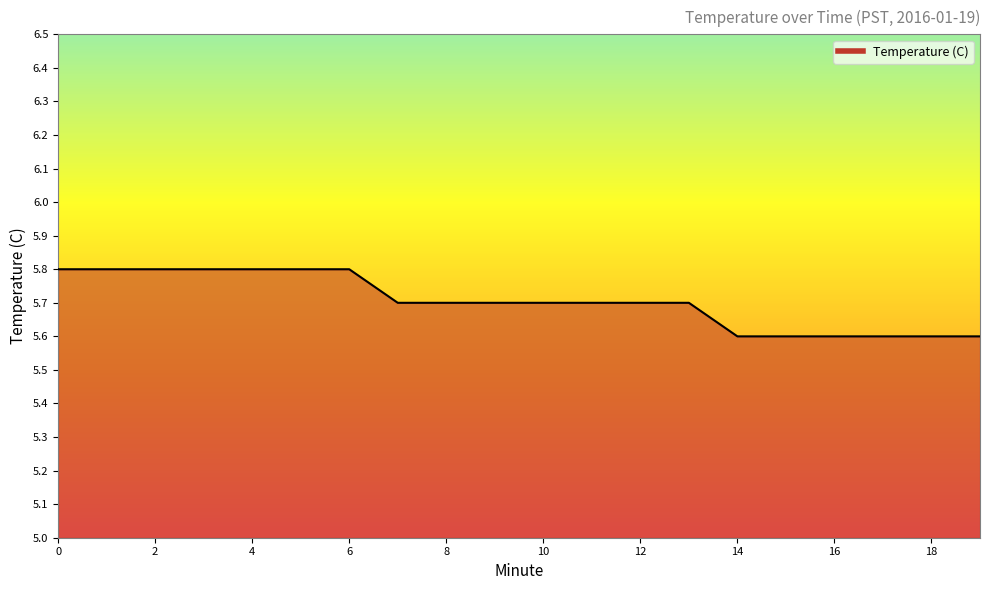

What is the difference between the second highest and minimum values?

0.2